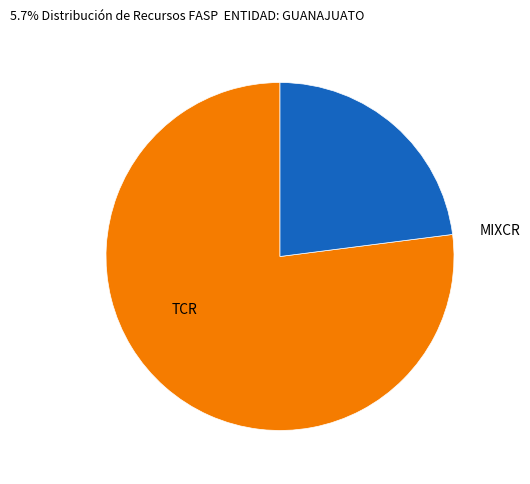

Between MIXCR and TCR, which is larger?

TCR